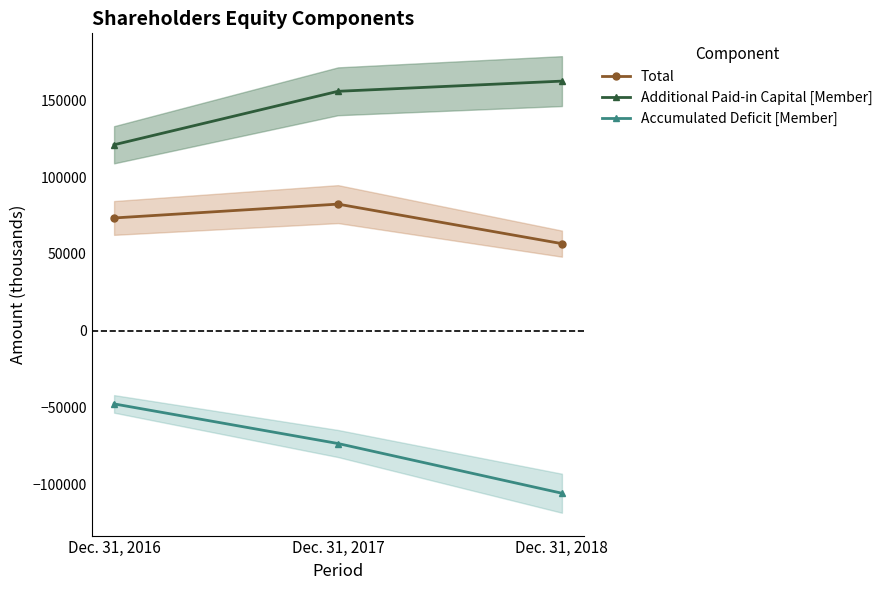

List the series in order of their peak value, highest first.

Additional Paid-in Capital [Member], Total, Accumulated Deficit [Member]